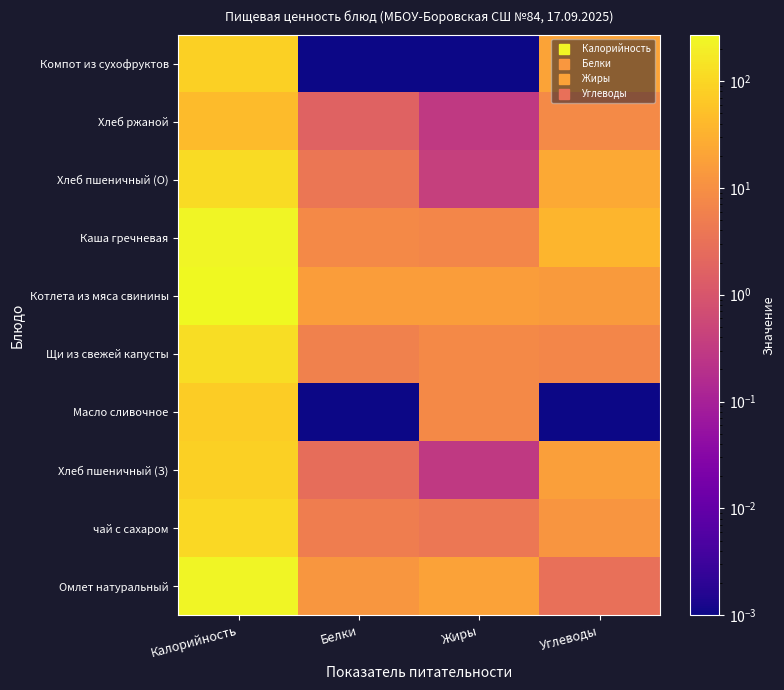

What is the difference between the highest and lowest values at Калорийность?

229.3